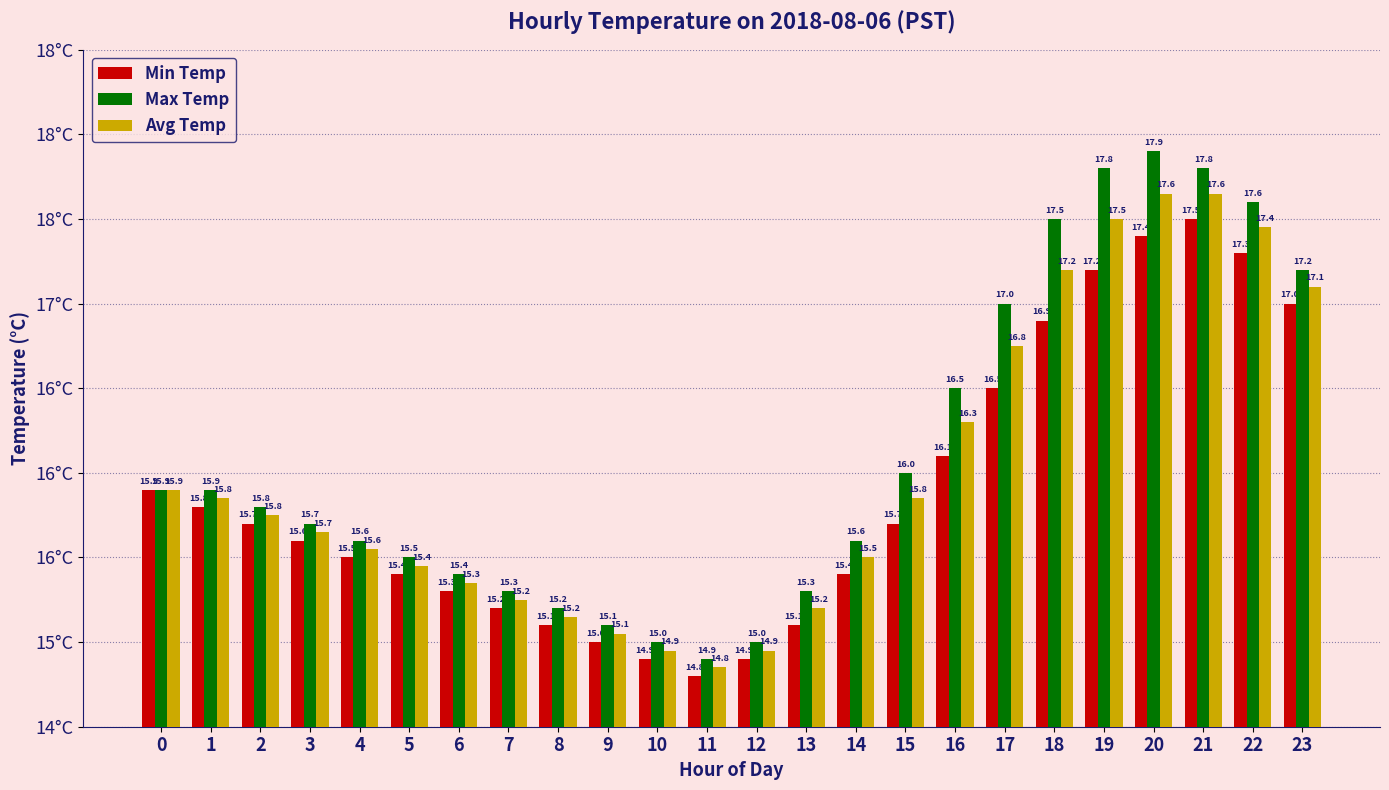

Which series has the largest total across all categories?

Max Temp